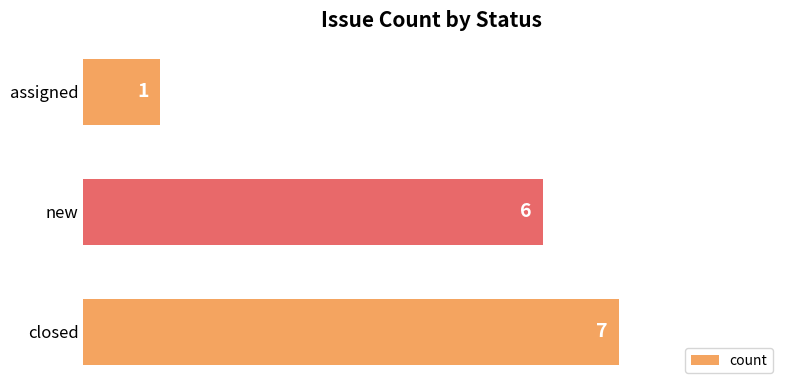

Count the number of data series in this chart.

1